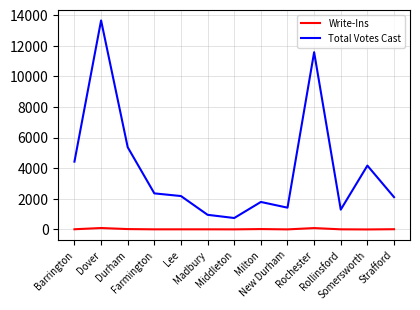

At how many categories does at least one series exceed 9412?

2